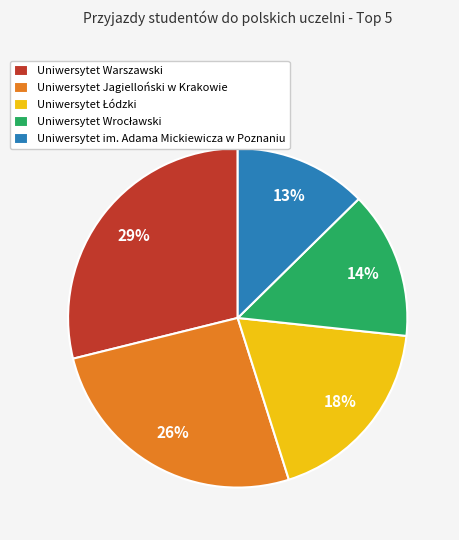

Is there a majority slice in this chart?

No